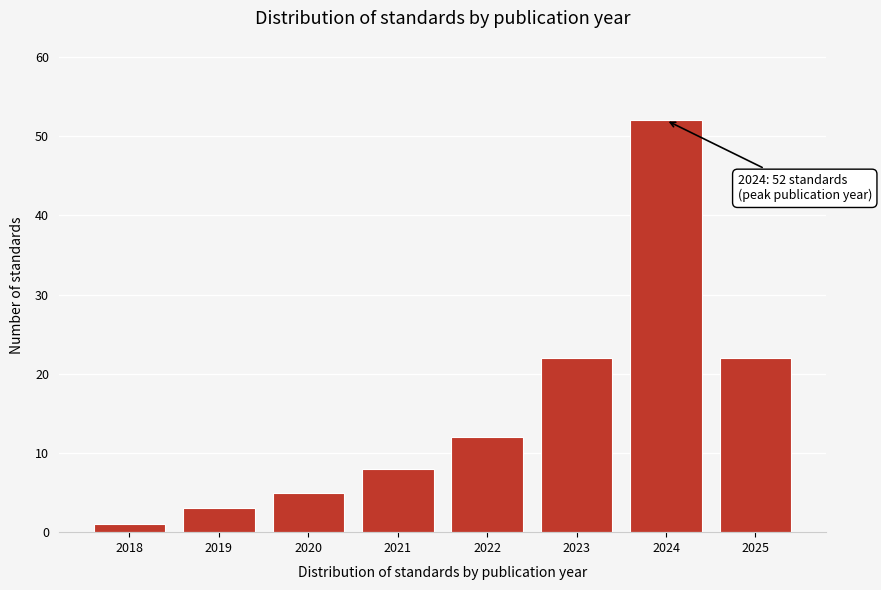

Reading right to left, transcribe all the data shown in this chart.

22	52	22	12	8	5	3	1